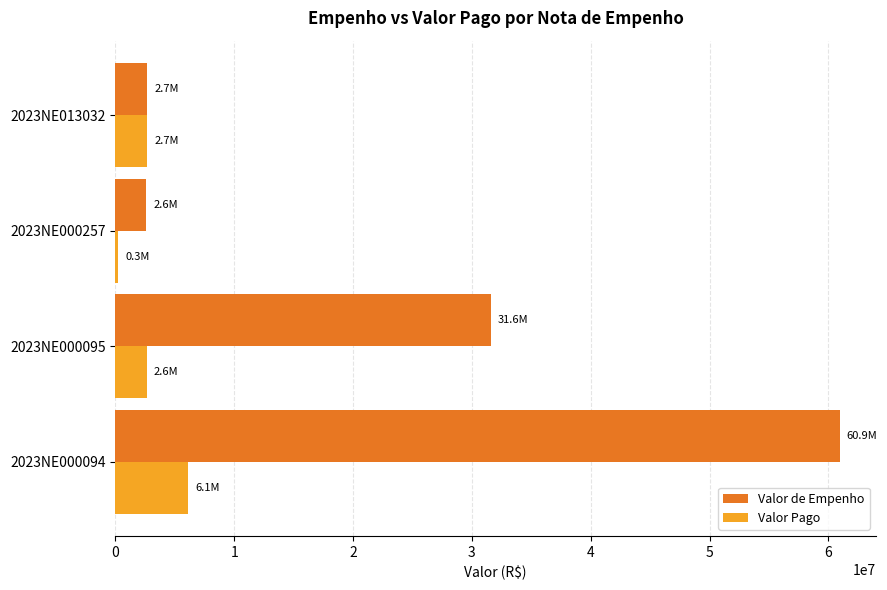

Which series changed the most between 2023NE000095 and 2023NE013032?

Valor de Empenho